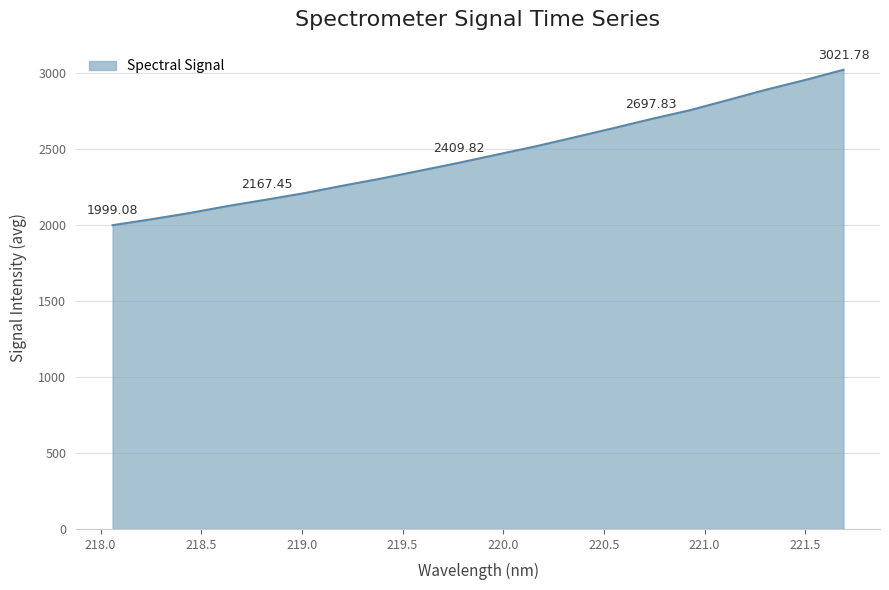

What is the sum of all values?

49295.6